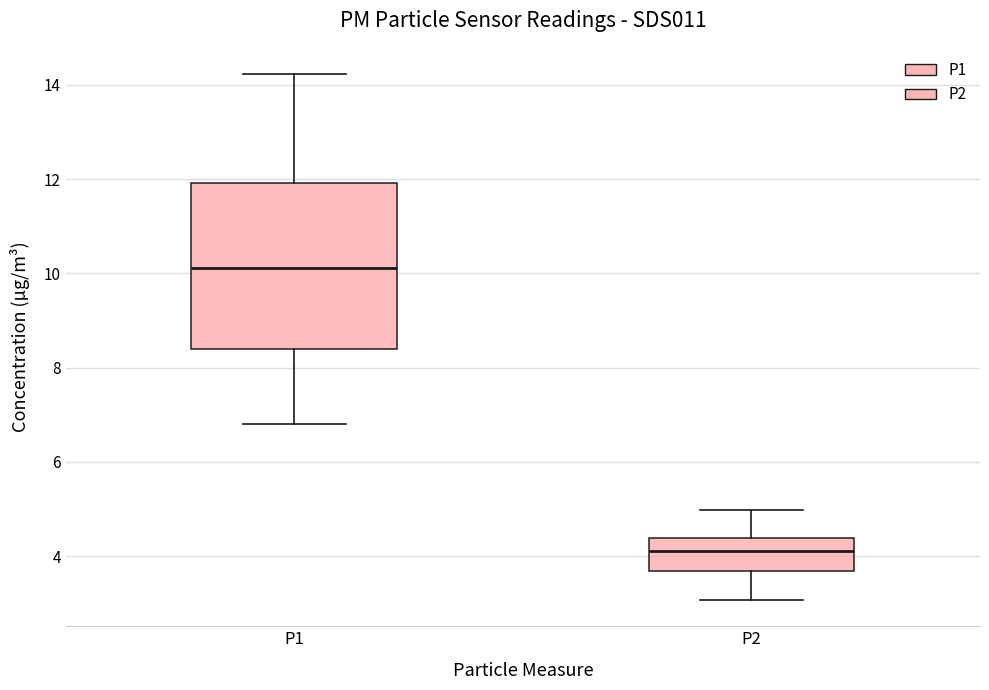

Reading left to right, read every box against the y-axis: the position of its median line, the range the box covers, and the ends of its whiskers. The values are not printed on the chart, so give them approximately, as read against the axis.

P1: median 10.2, box 8.4 to 12.0, whiskers 6.8 to 14.2
P2: median 4.2, box 3.6 to 4.4, whiskers 3.0 to 5.0